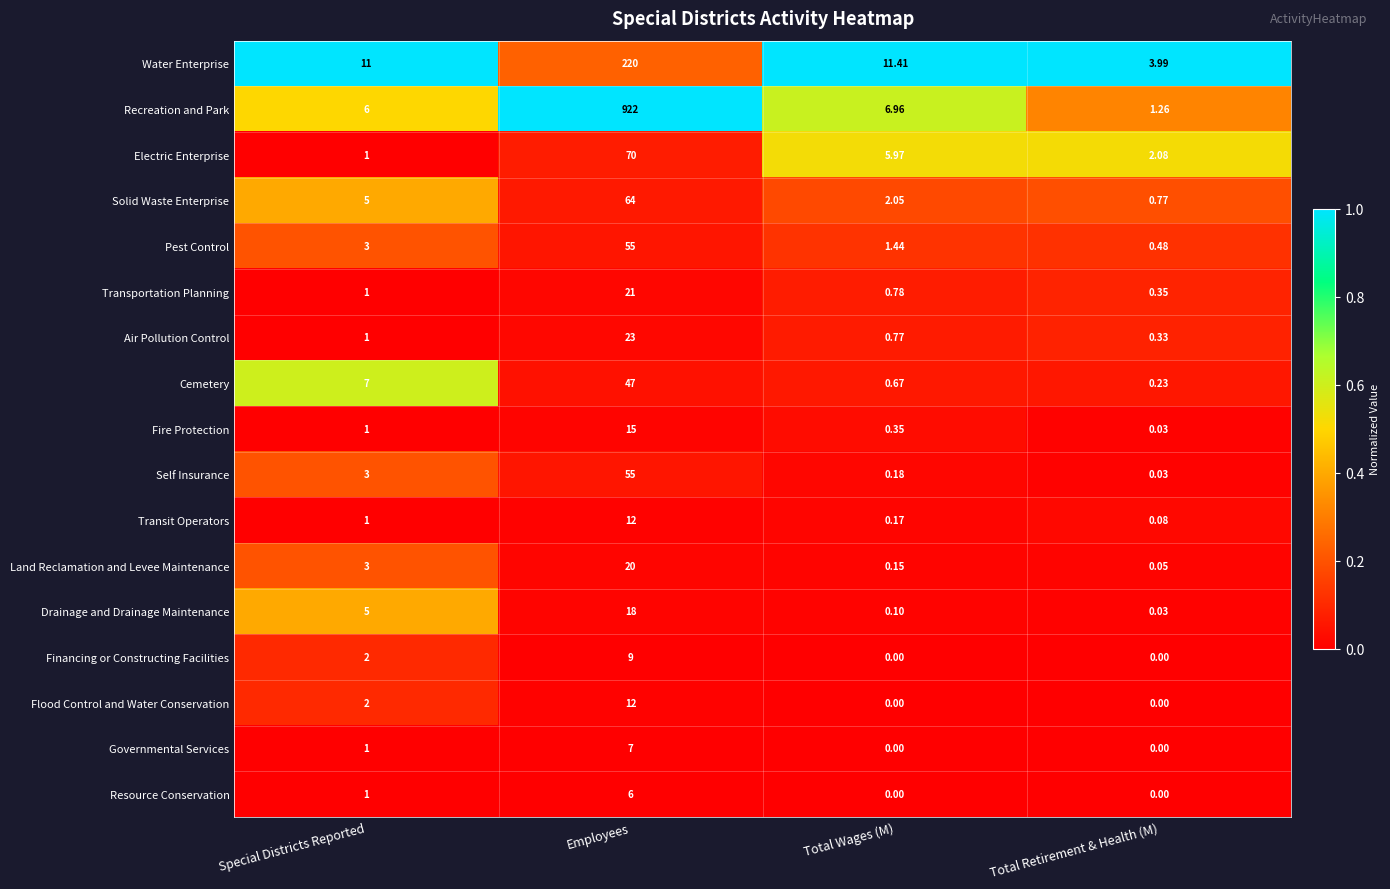

At which label is Flood Control and Water Conservation closest to 6?

Special Districts Reported